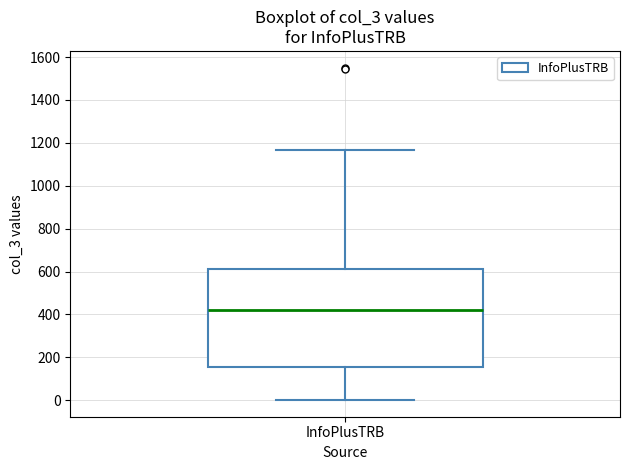

Transcribe this box plot: give where the median line is, the range the box spans, and where the two whiskers end, as read against the y-axis. The values are not printed on the chart, so give them approximately, as read against the axis.

median 420, box 160 to 620, whiskers 0 to 1160